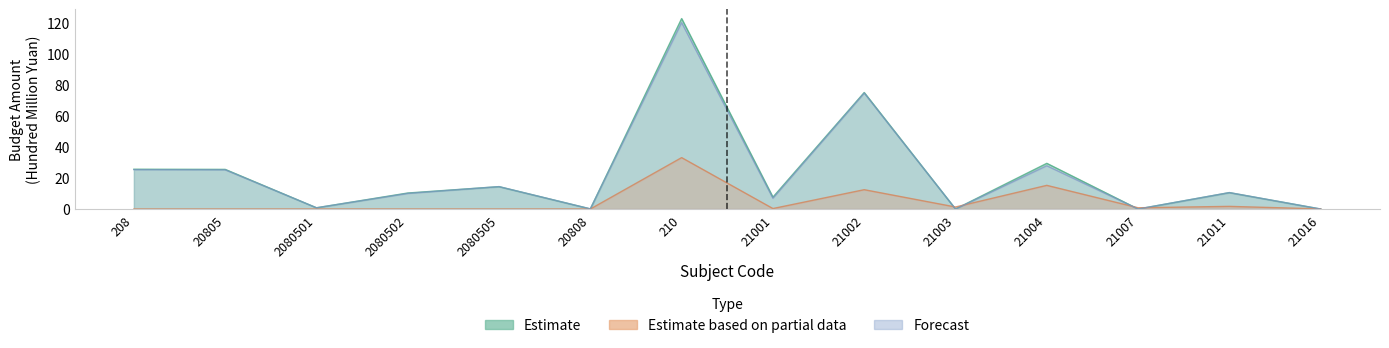

After their last crossing, which series has the higher values: Estimate or Estimate based on partial data?

Estimate based on partial data